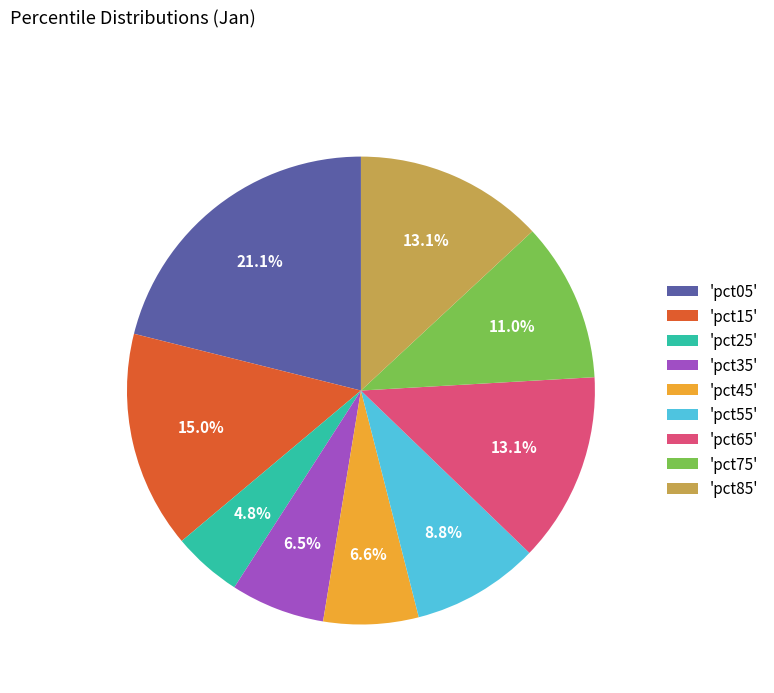

How many slices are in this pie chart?

9